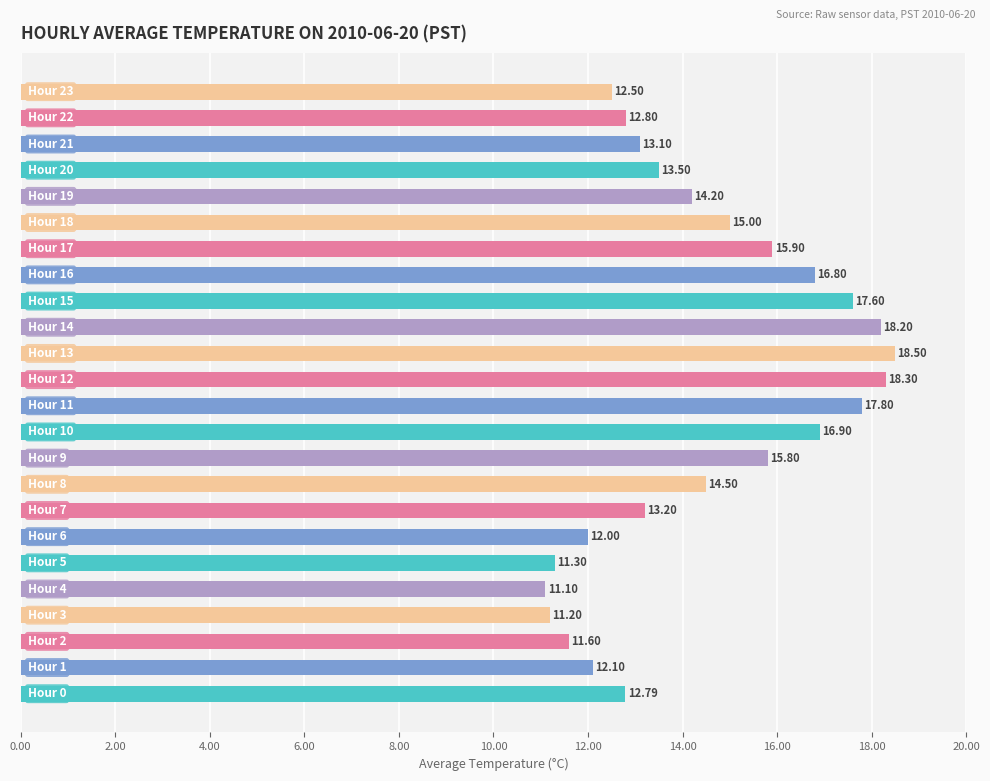

What is the sum of all values?

346.7